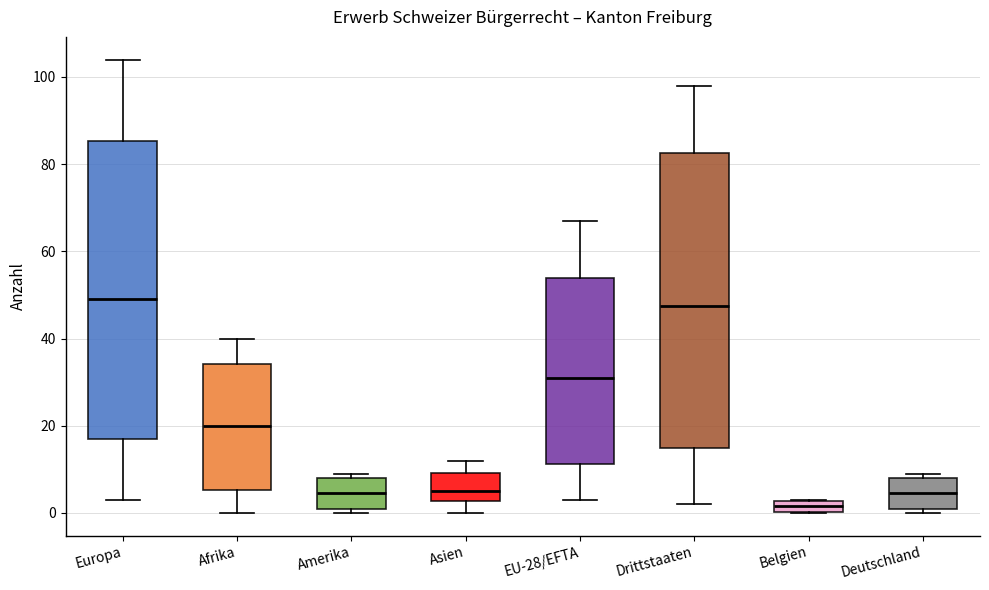

Where is the upper edge of the box for Asien on the y-axis? The values are not printed on the chart, so give them approximately, as read against the axis.

10